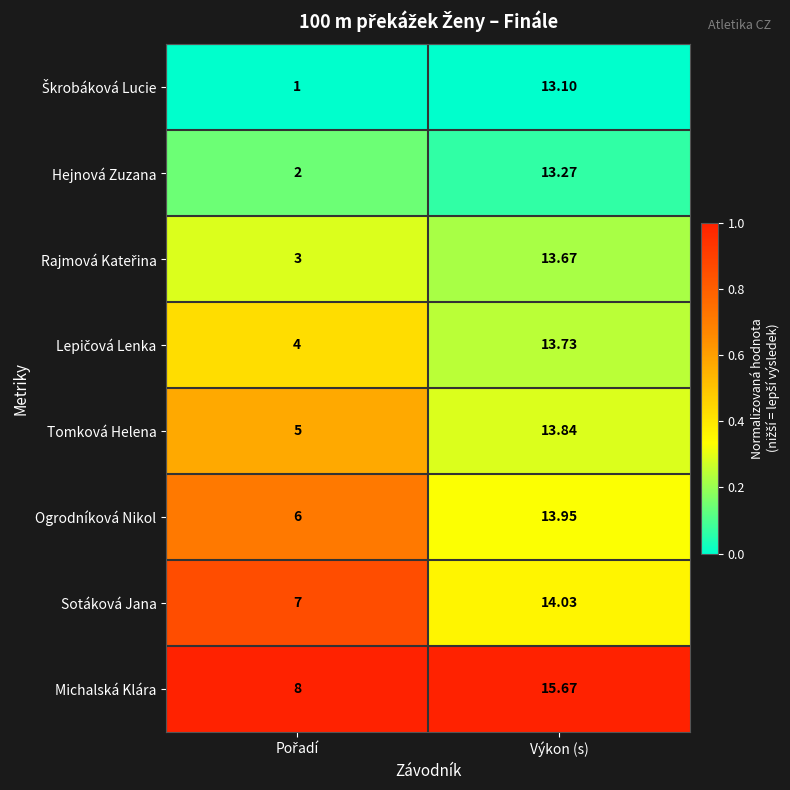

Which category has the highest value in the Ogrodníková Nikol series?

Výkon (s)